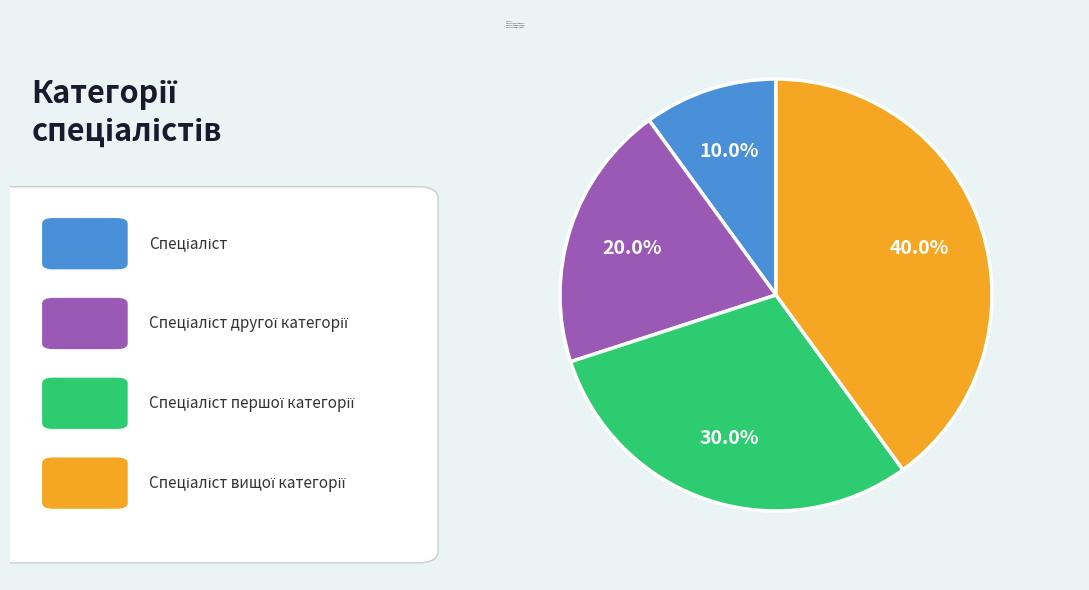

Is there a majority slice in this chart?

No